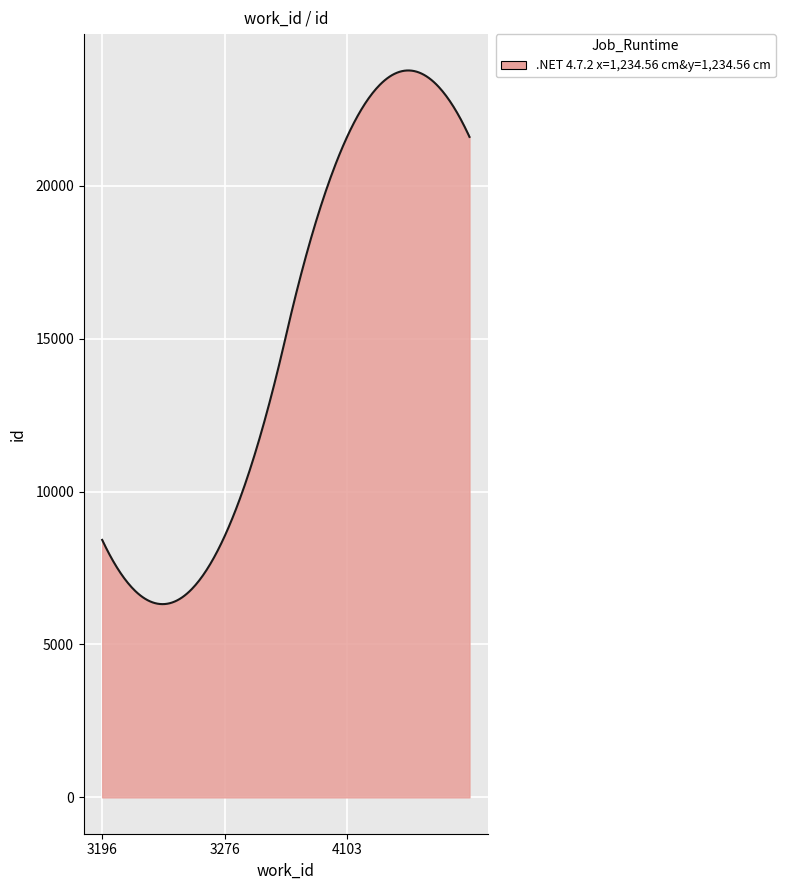

What is the difference between the maximum and minimum values?

17449.4